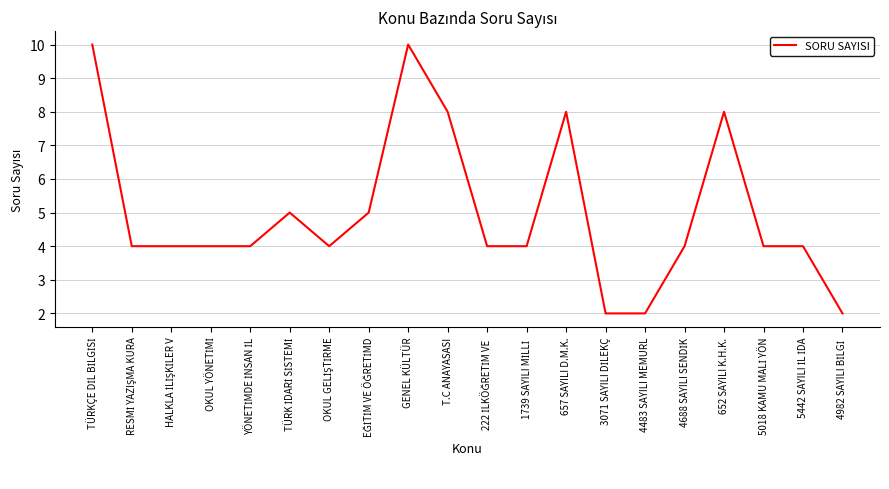

What is the difference between the maximum and minimum values?

8